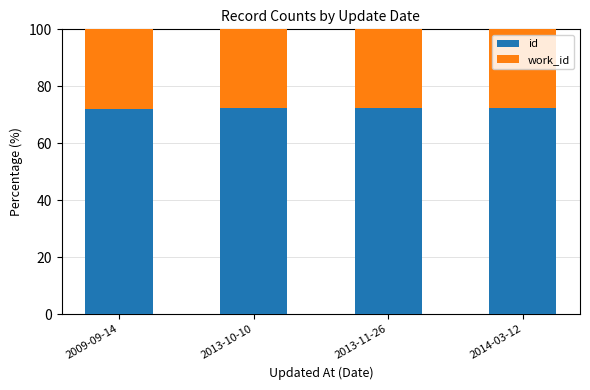

What is the sum of all id values?

289.1